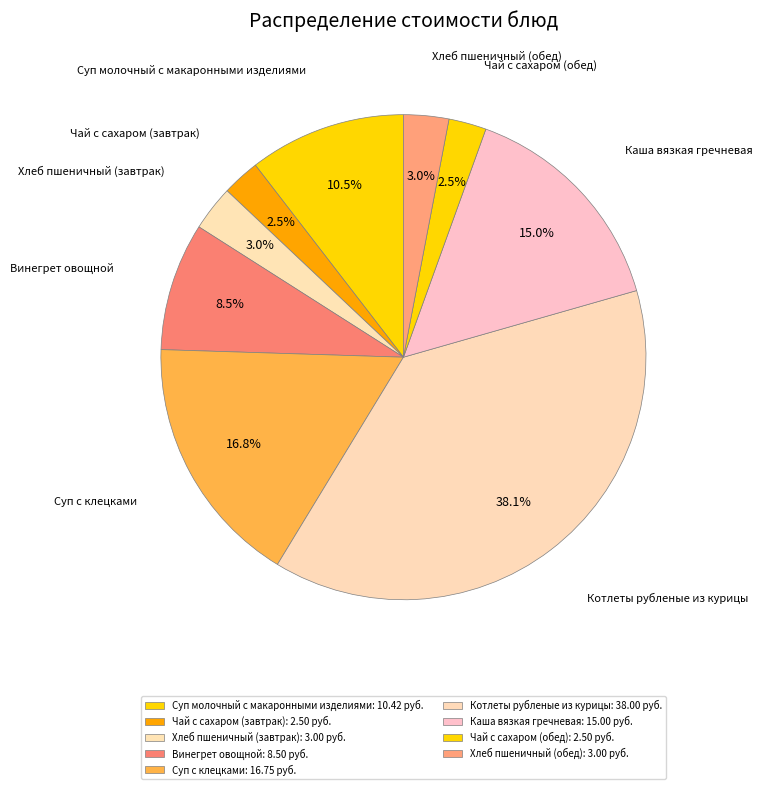

Is the sum of Суп с клецками and Суп молочный с макаронными изделиями greater than half?

No